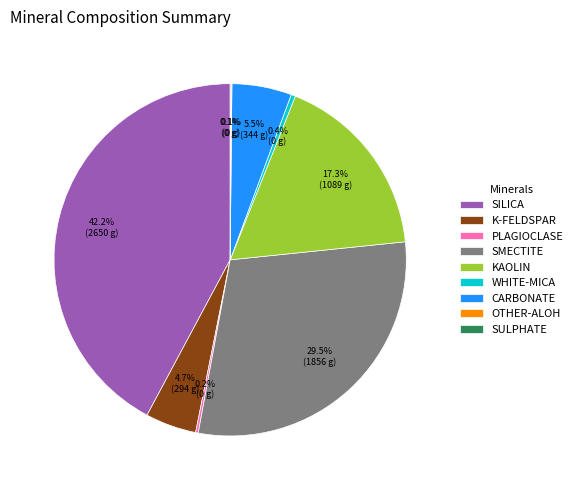

True or false: KAOLIN accounts for 17% of the total.

True